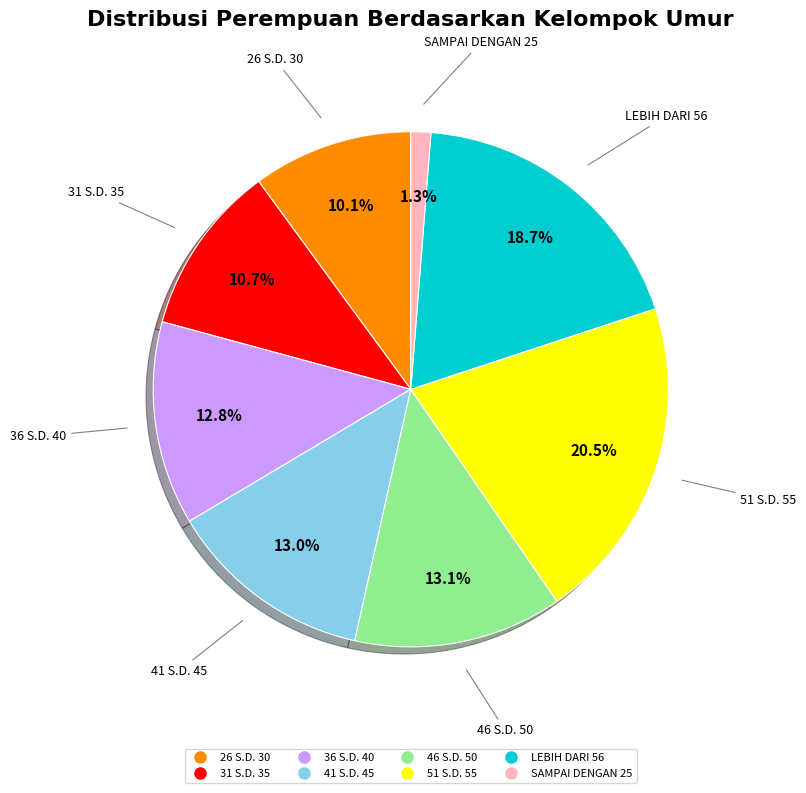

Is it true that 26 S.D. 30 is 1% of the pie?

False